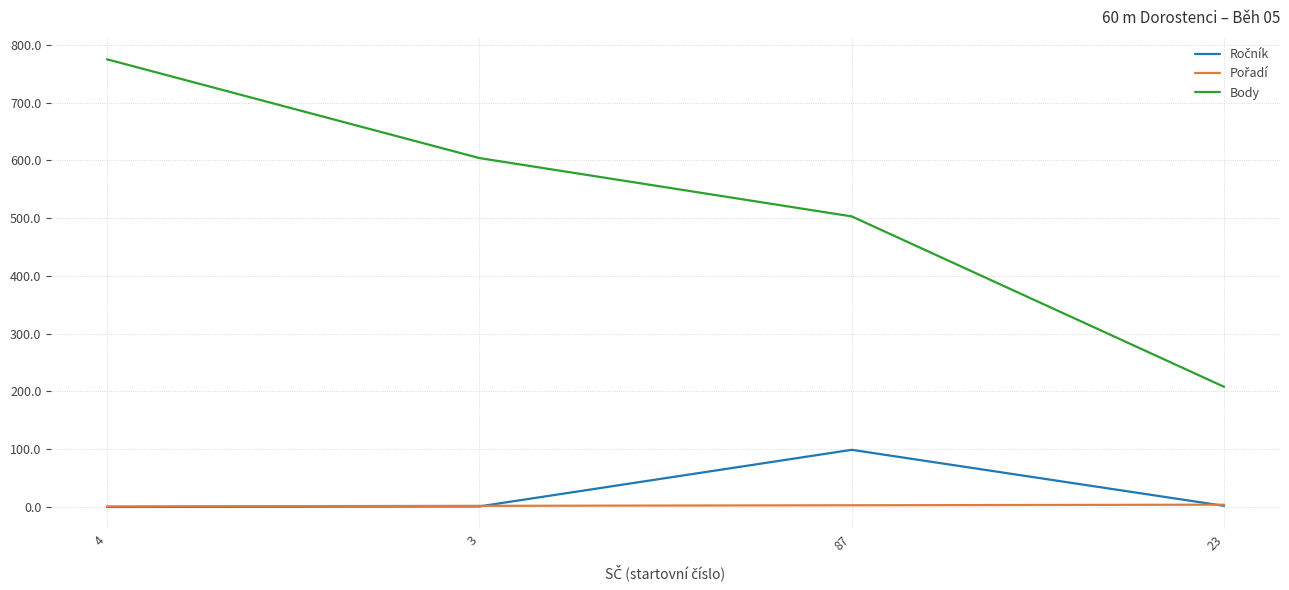

Does the chart display data point markers on the line(s)?

No